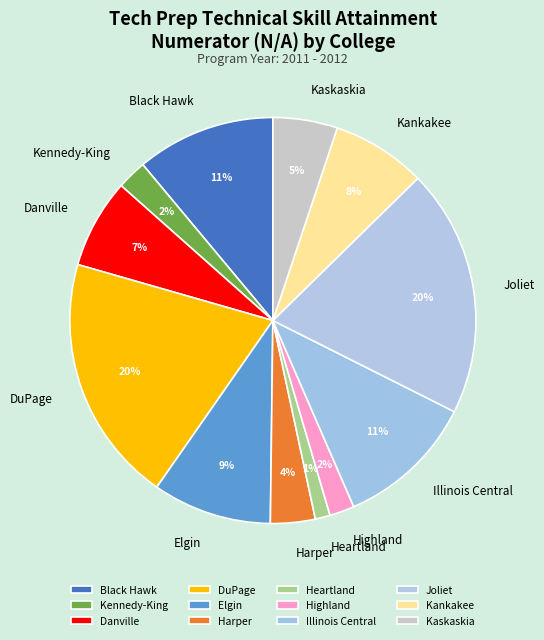

To the nearest percent, what is the difference between the largest and smallest slice percentages?

19%